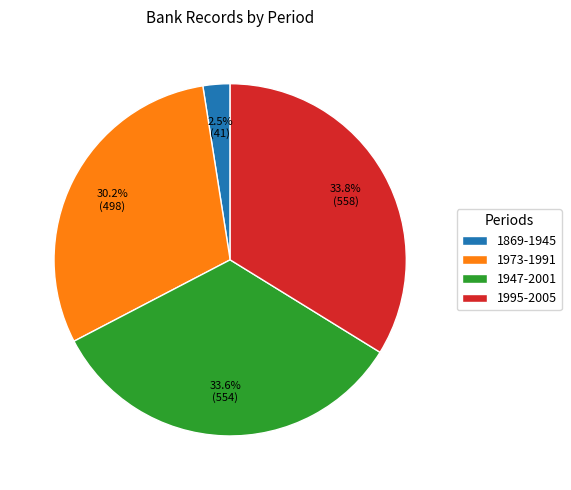

The 1947-2001 slice represents 34% of the pie. True or false?

True